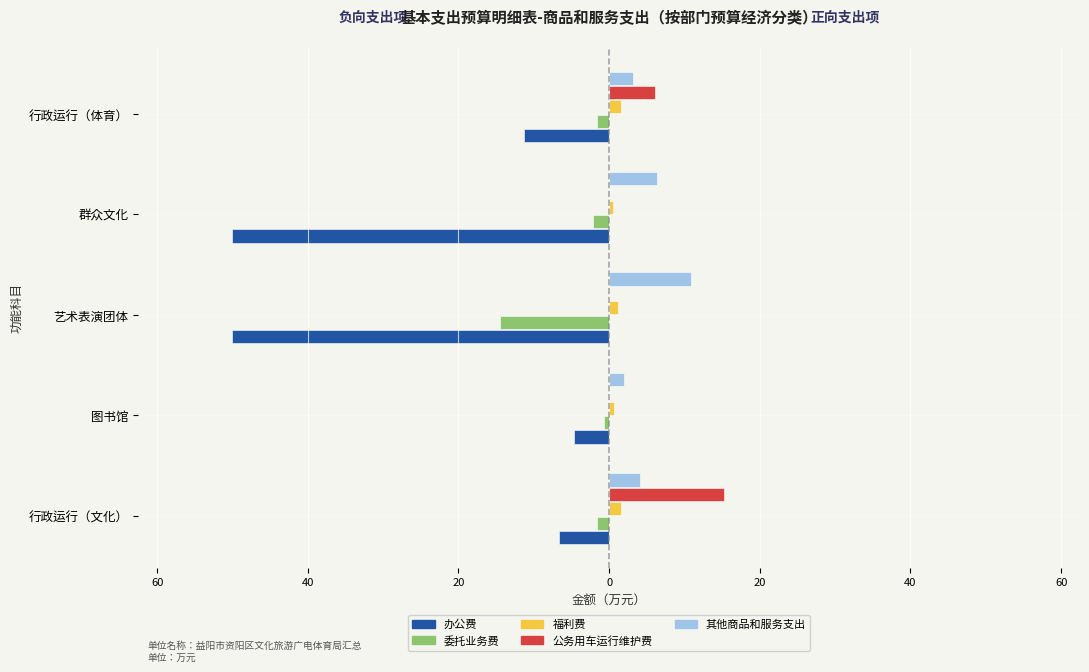

How many 福利费 values are between 0 and 1?

2